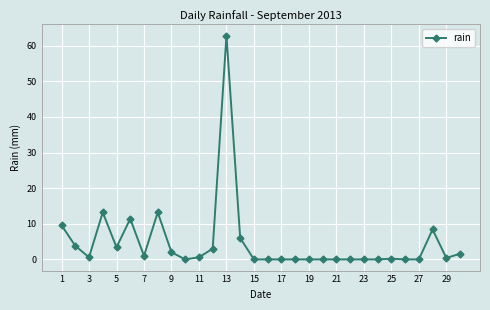

What is the maximum value shown in the chart?

62.8